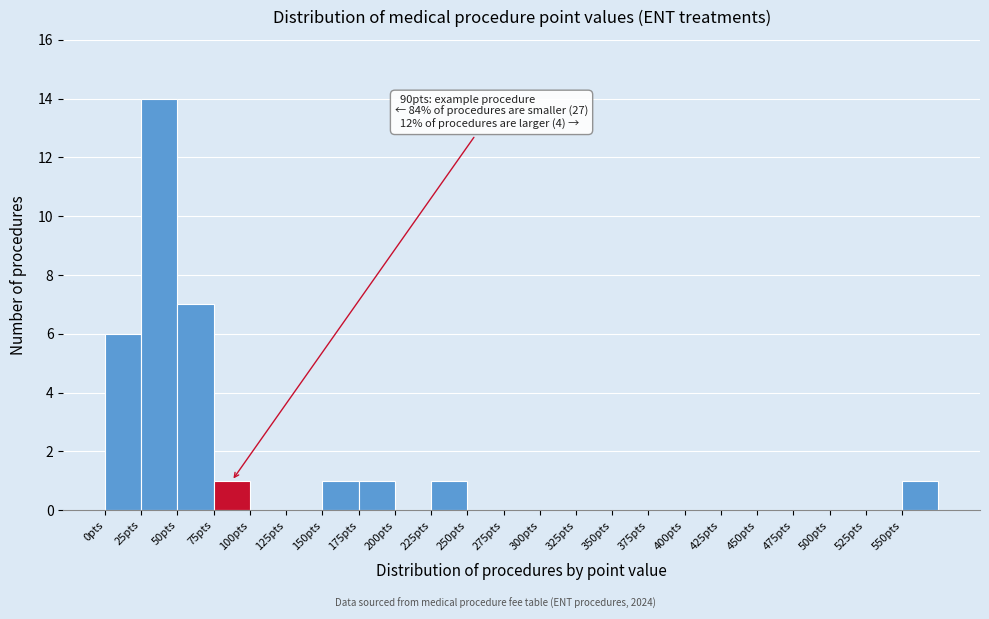

Which range on the x-axis has the tallest bar?

25 to 50